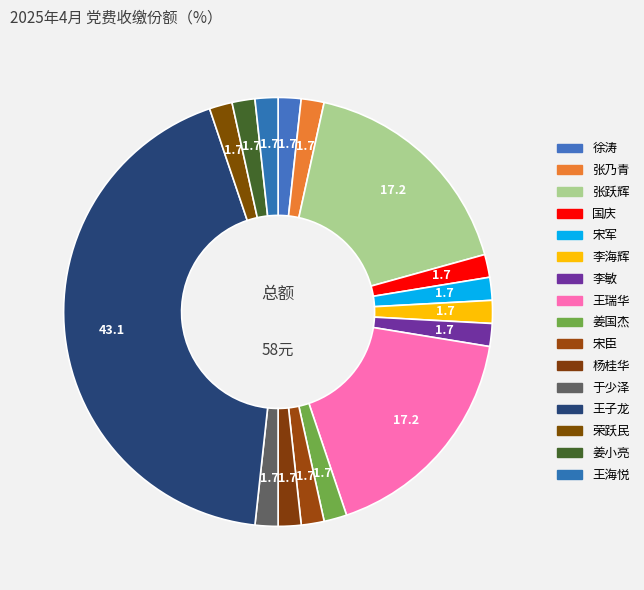

Combined, do 王子龙 and 张乃青 account for over 50%?

No